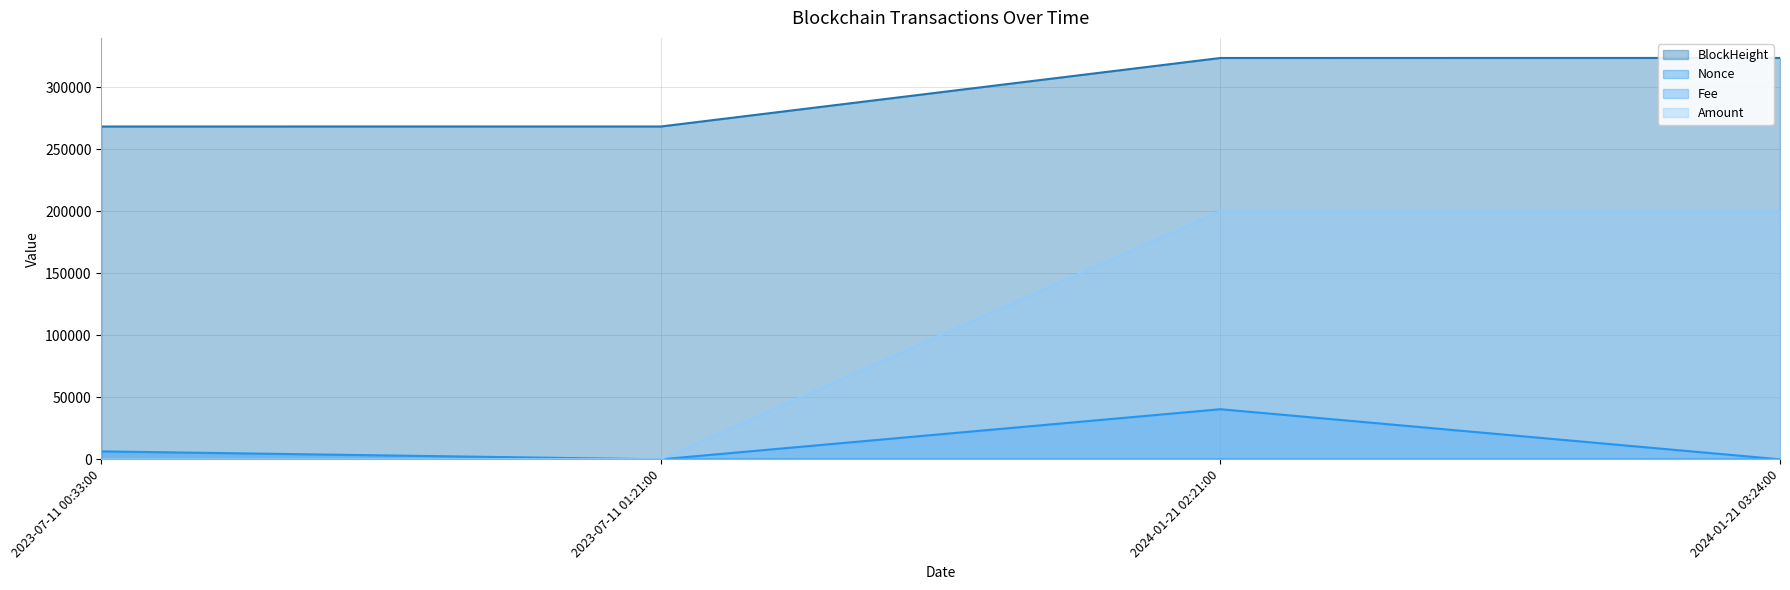

Which series changed the most between 2023-07-11 00:33:00 and 2023-07-11 01:21:00?

Nonce